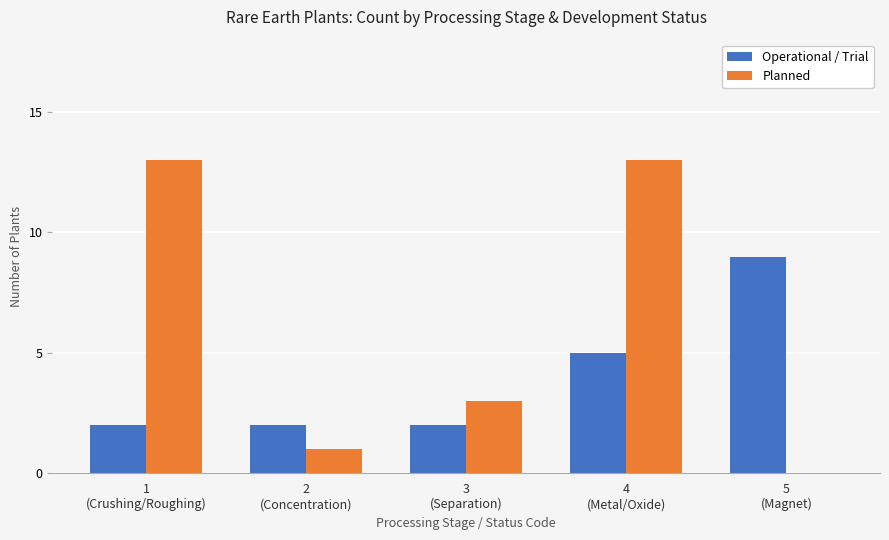

Which category has the highest value in the Operational / Trial series?

5
(Magnet)